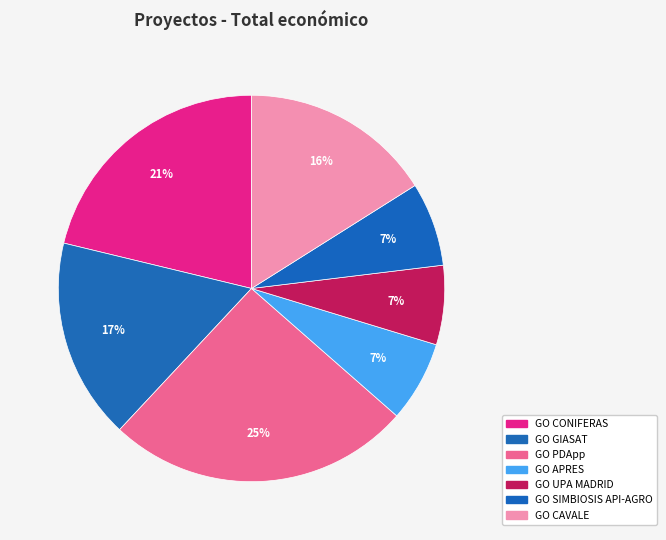

How many segments does this pie chart have?

7